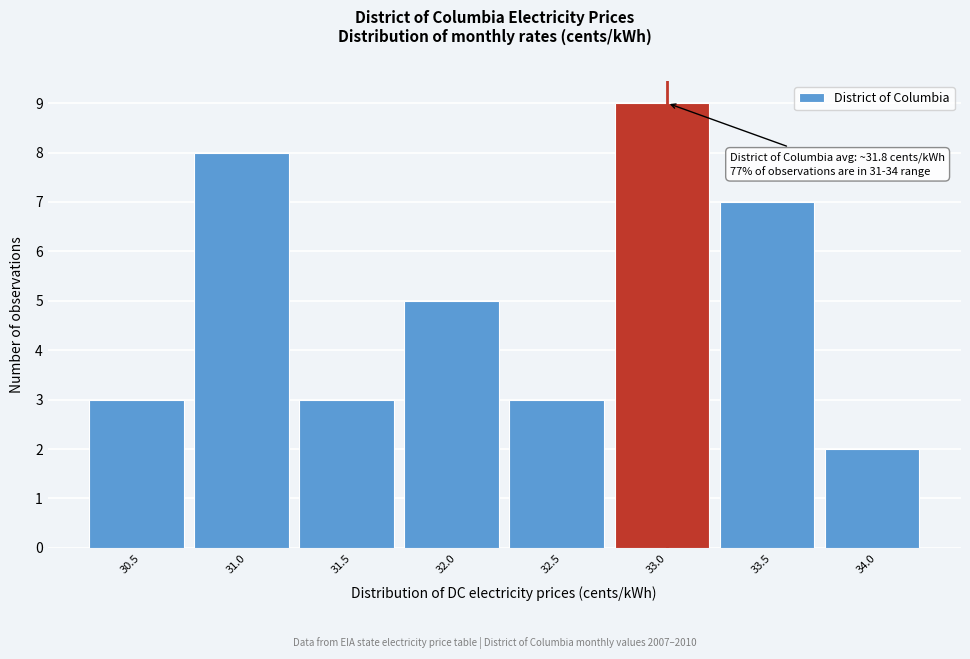

Reading left to right, transcribe all the data shown in this chart.

3	8	3	5	3	9	7	2